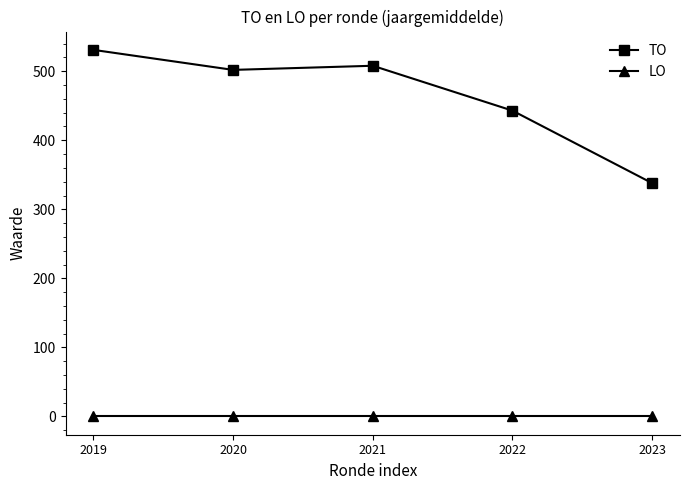

True or false: LO and TO intersect in this chart.

False